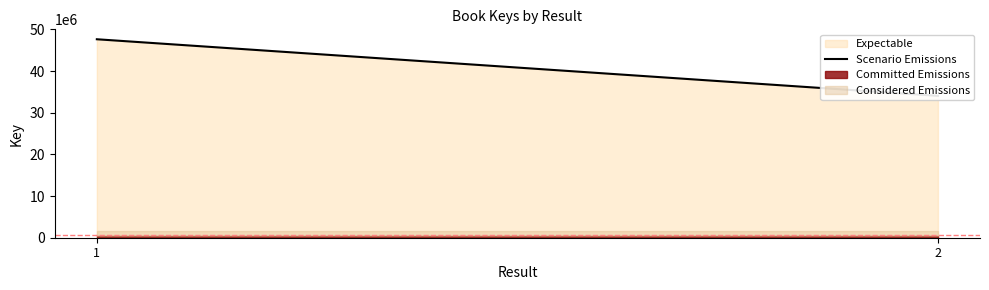

Reading right to left, what are all the values shown in this chart?

2=34059015	1=47646292